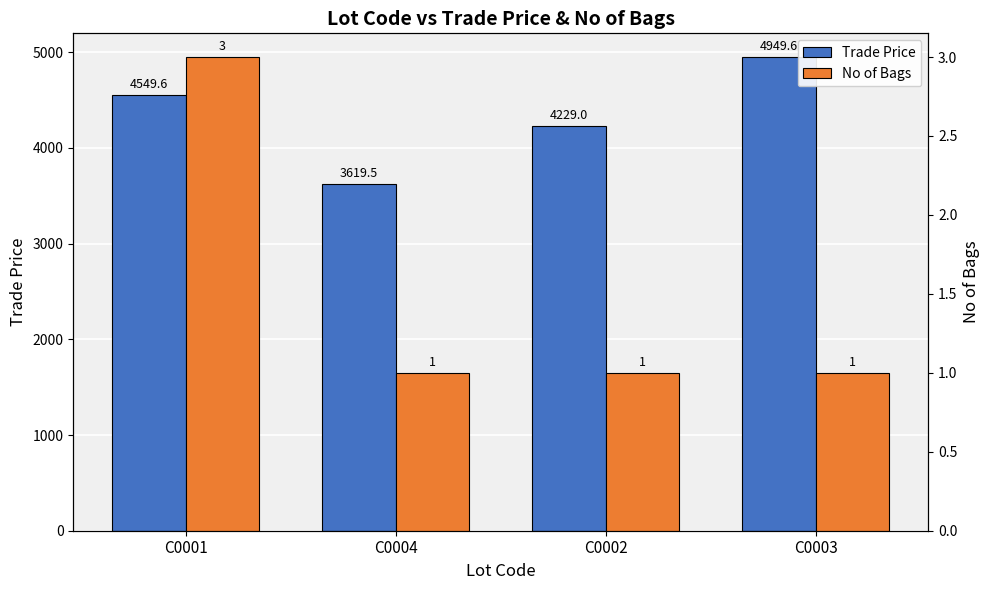

What is the label of the 2nd bar from the left?

C0004